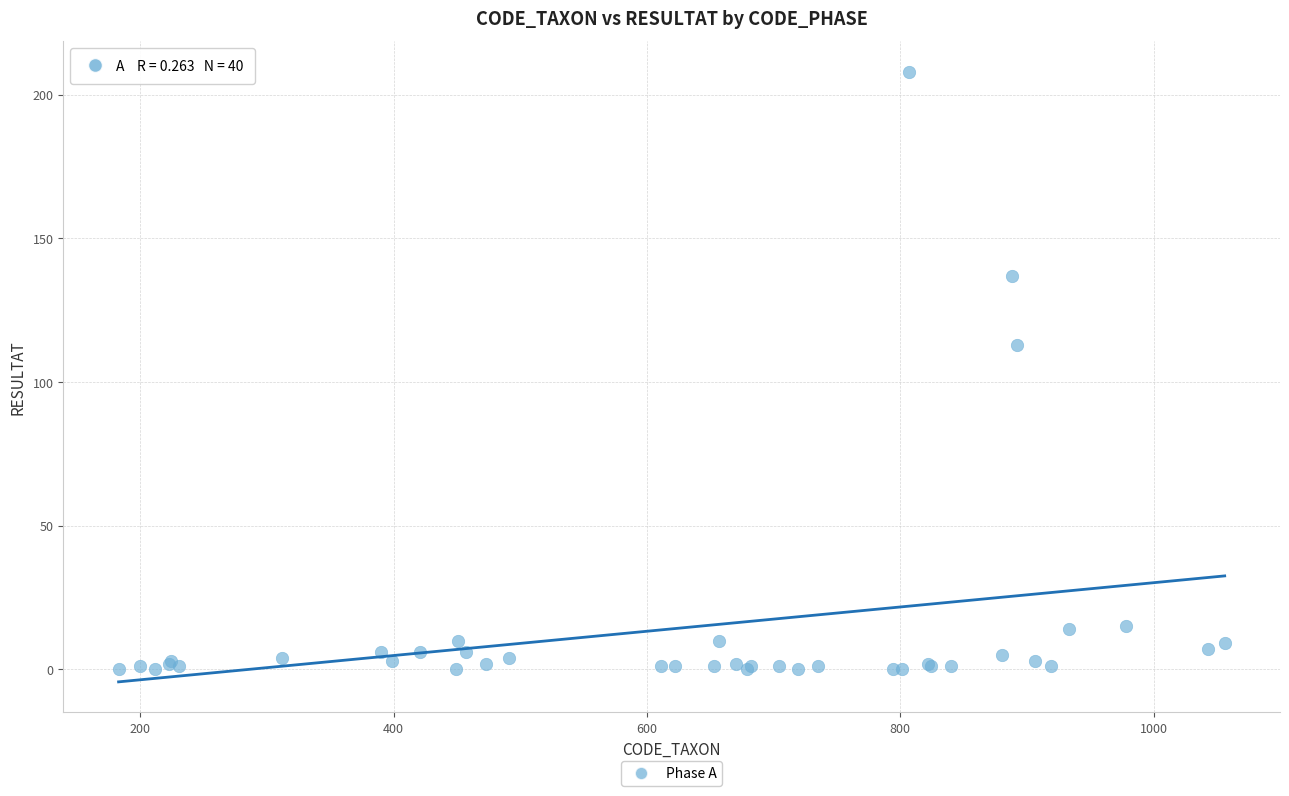

What Y value in the scatter plot is closest to 104?

113